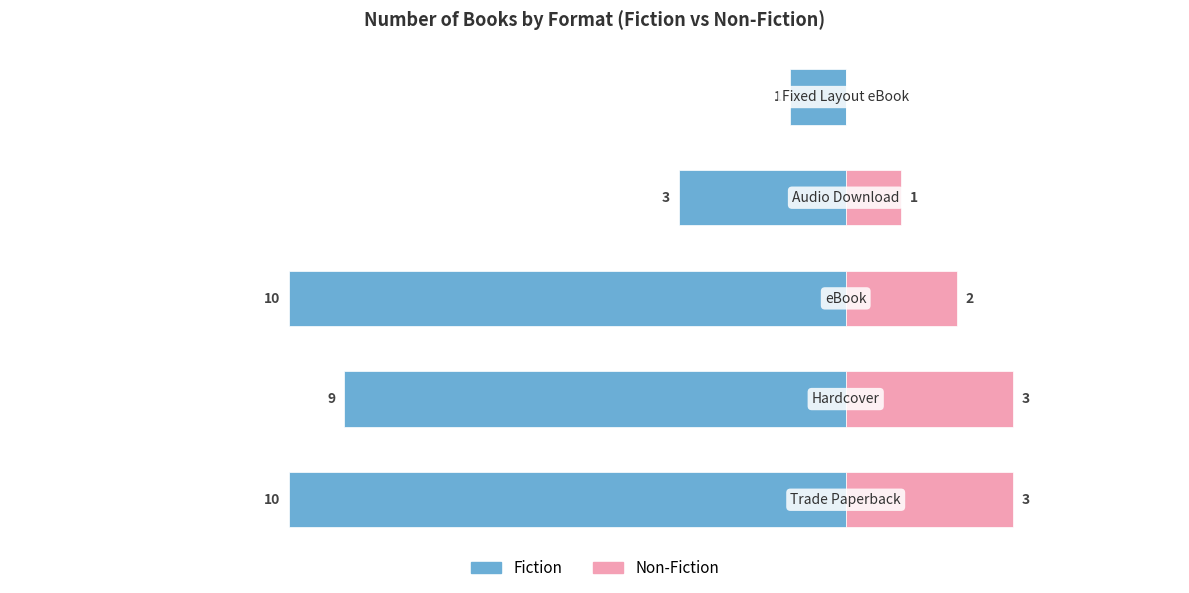

Count the Fiction values in the range -10 to -3.

4